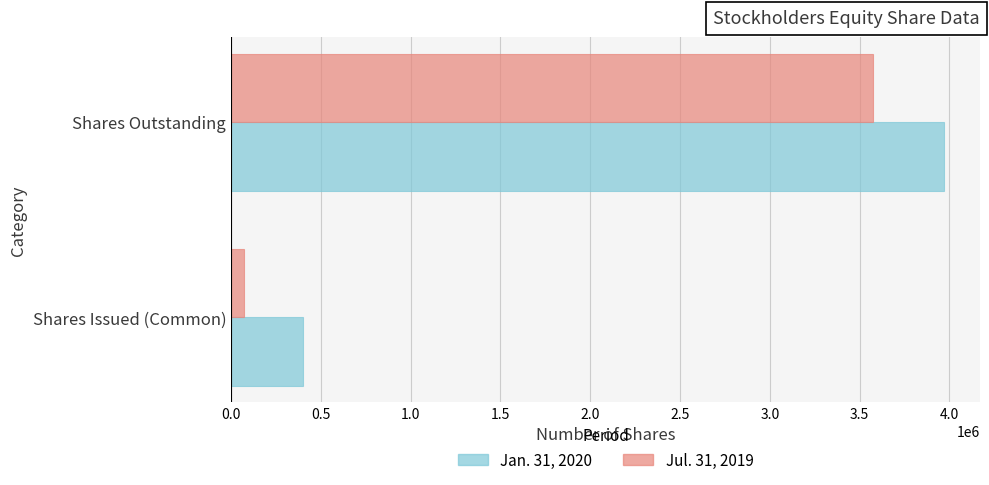

What is the sum of all Jul. 31, 2019 values?

3645000